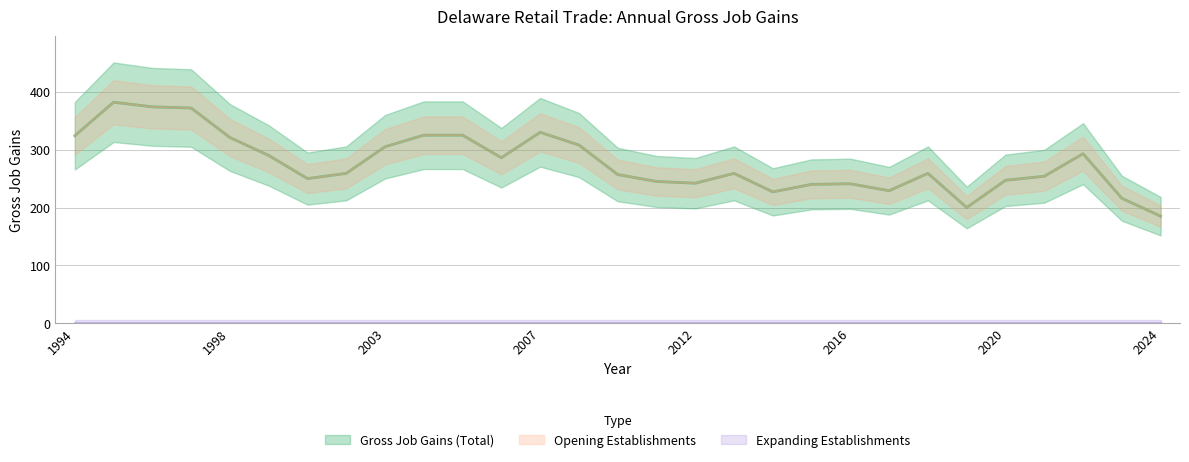

True or false: Opening Establishments has a value of 374 at 1996.

True